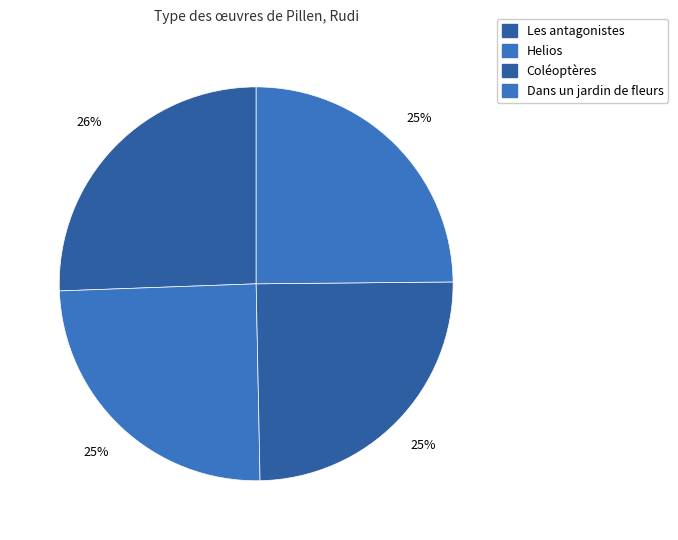

Is the sum of Coléoptères and Les antagonistes greater than half?

Yes